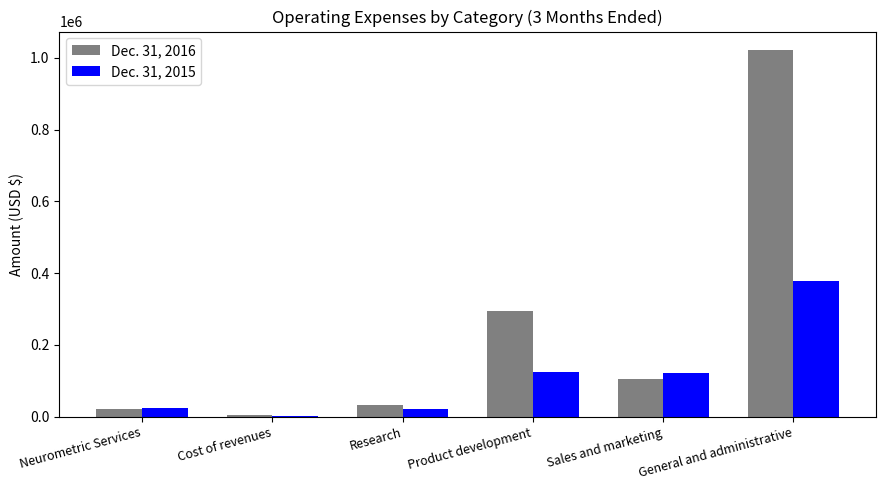

Are the bars grouped side by side (vs. stacked)?

Yes